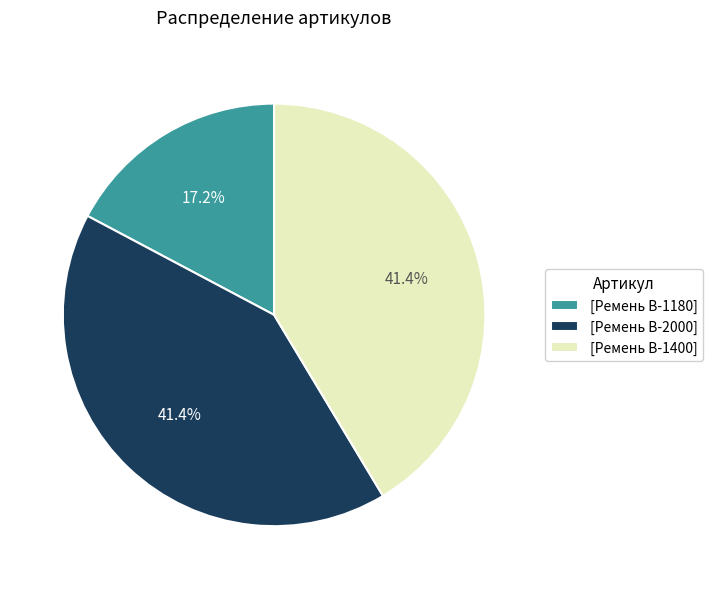

How many slices are in this pie chart?

3